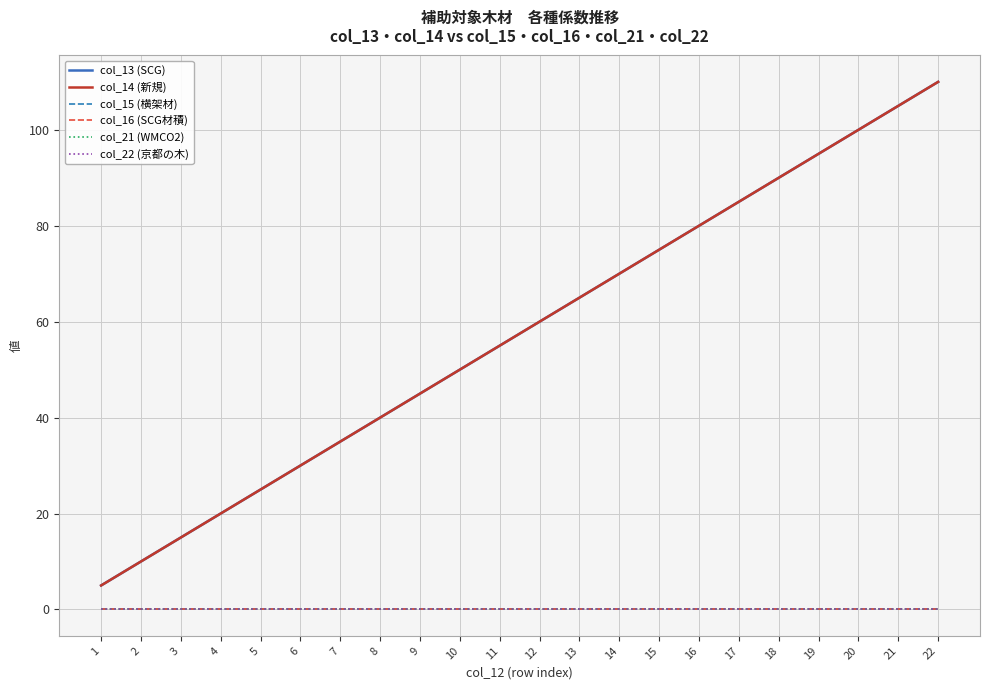

Is the value of col_15 (横架材) at 15 greater than the value of col_21 (WMCO2) at 3?

No